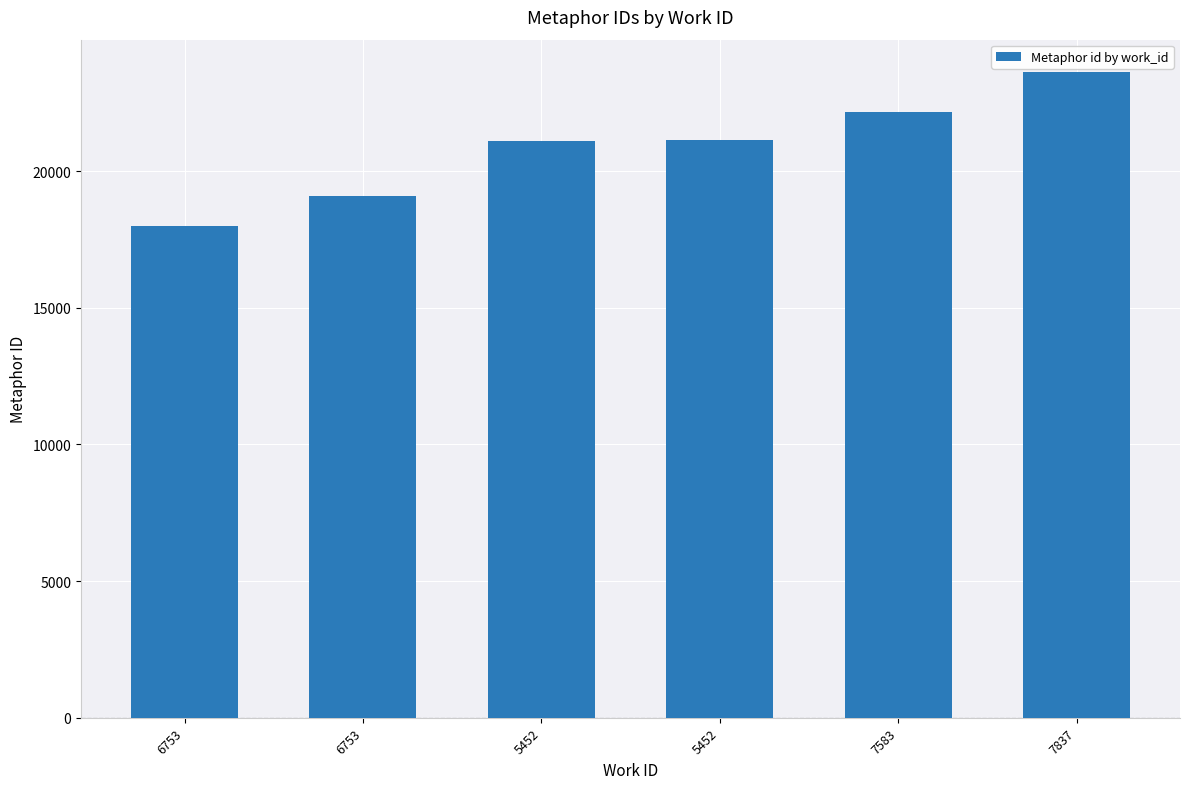

Reading left to right, list all the values displayed in this chart.

17982	19104	21113	21123	22154	23627